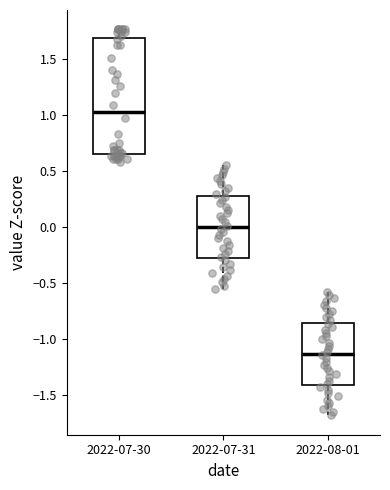

Comparing the boxes themselves (not the whiskers), which one is the tallest?

2022-07-30